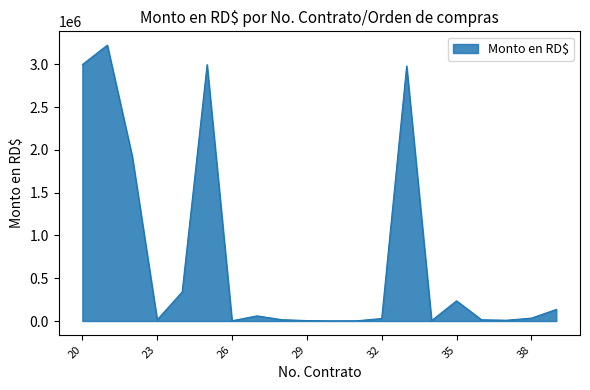

What is the greatest value displayed?

3225000.0